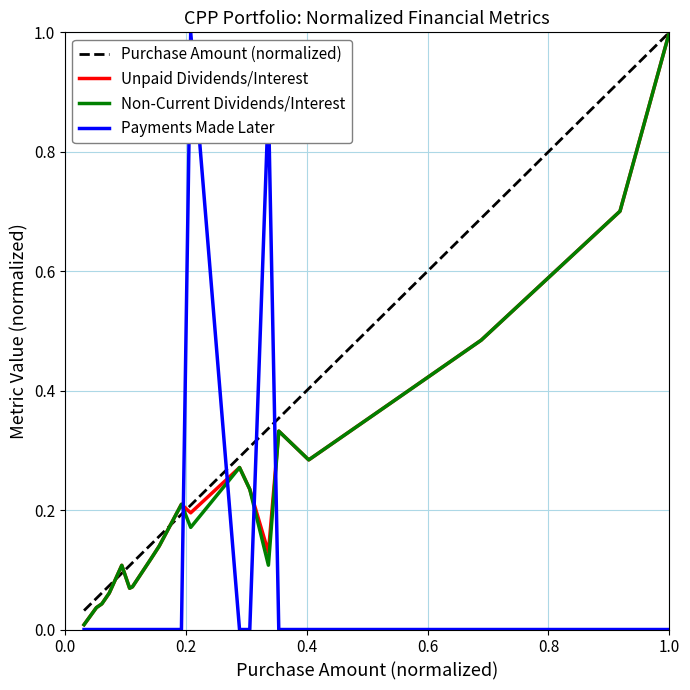

What is the greatest value displayed?

1.0